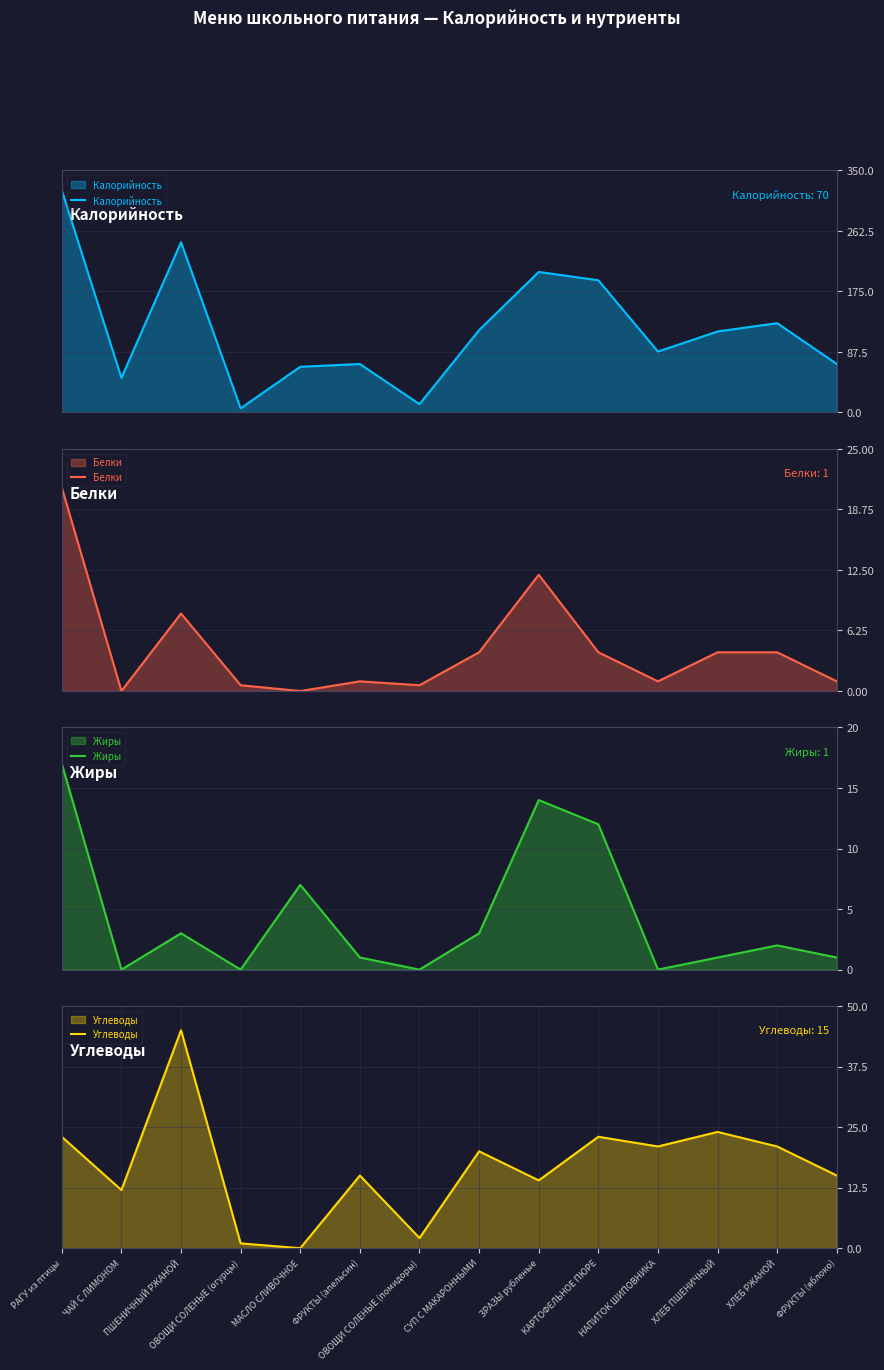

How many values in the Углеводы series are below 20?

7